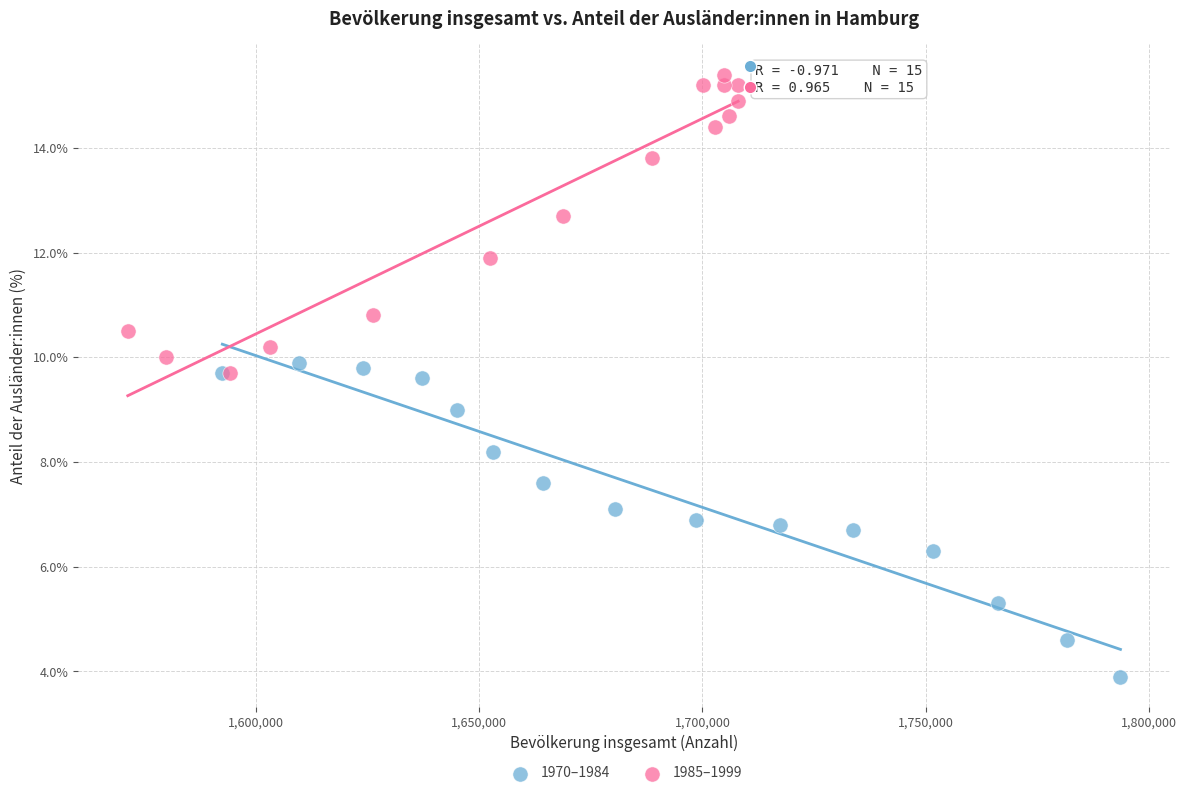

Which series contains the lowest Y value?

1970–1984